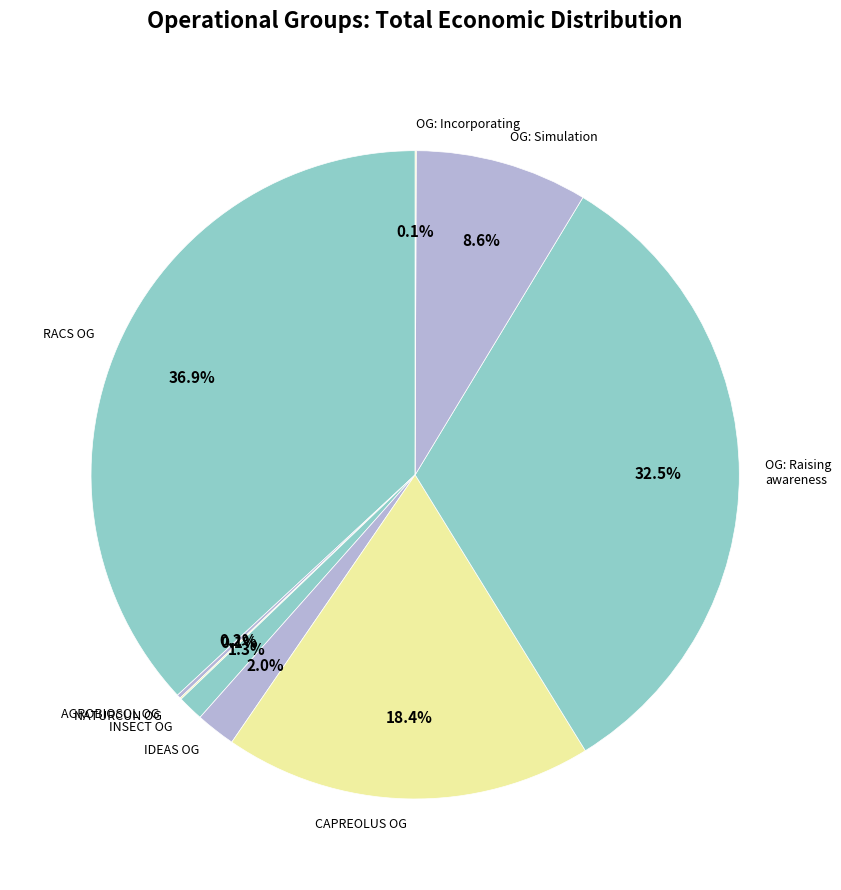

Does OG: Simulation account for over 50% of the chart?

No